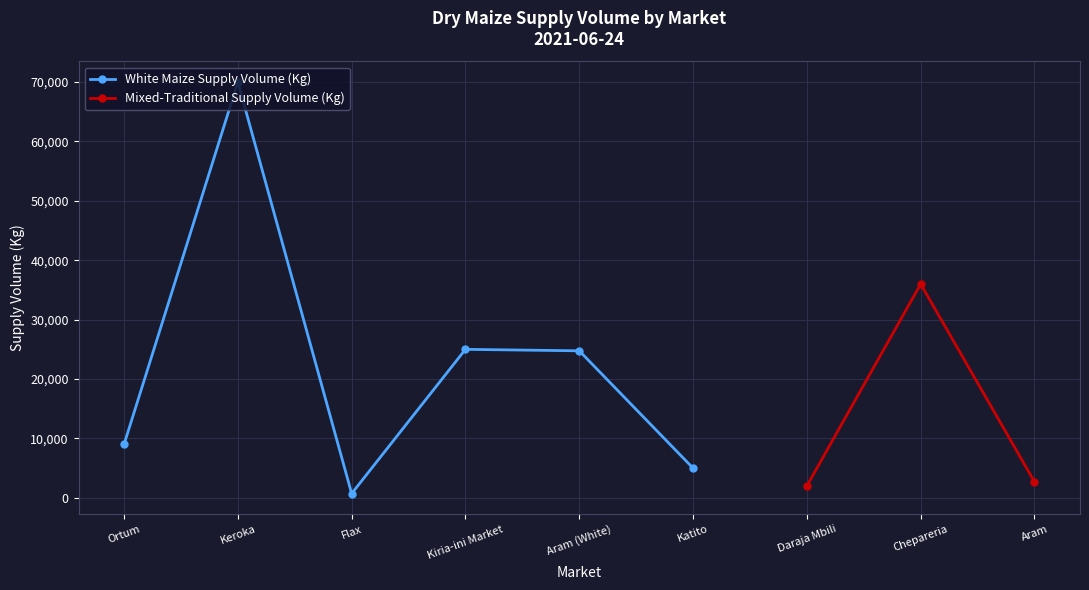

How many values are below 24750?

3